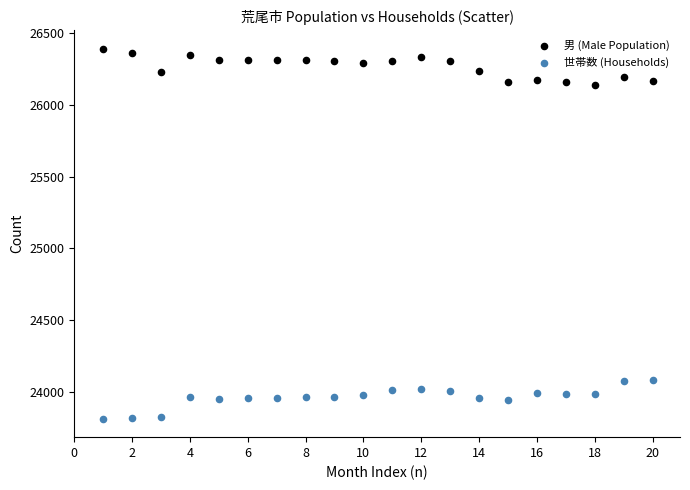

What are all the series names shown in the legend?

男 (Male Population), 世帯数 (Households)